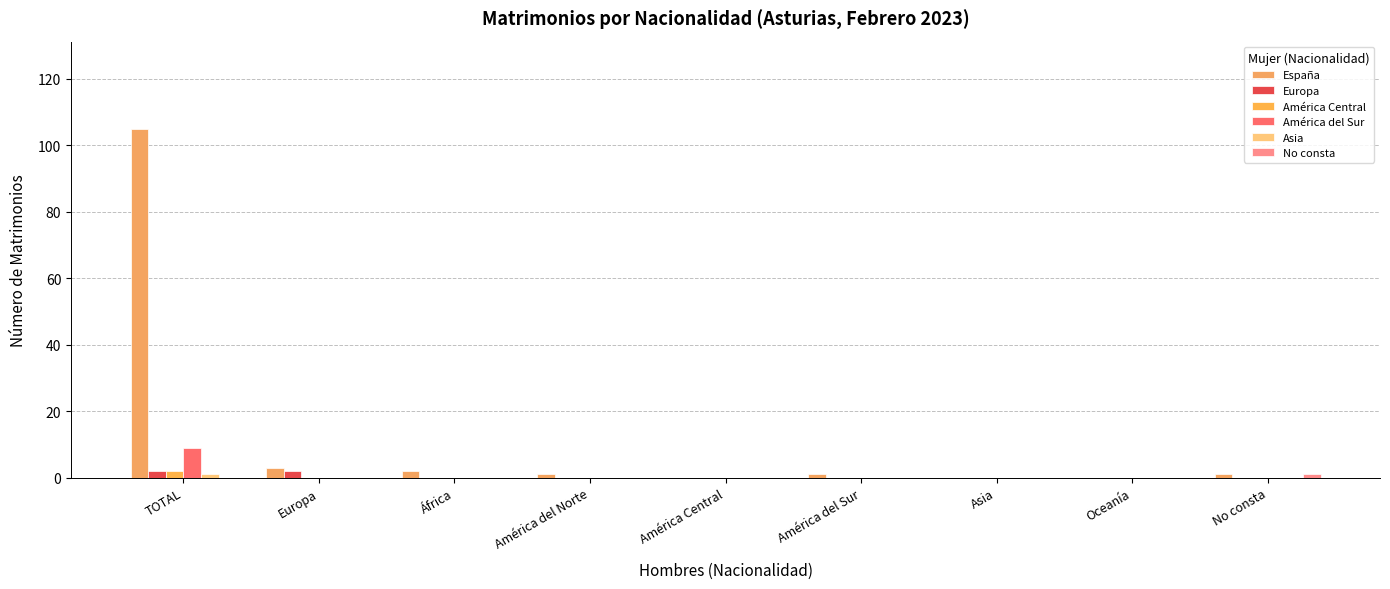

What is the difference between the Europa values at América del Sur and Europa?

2